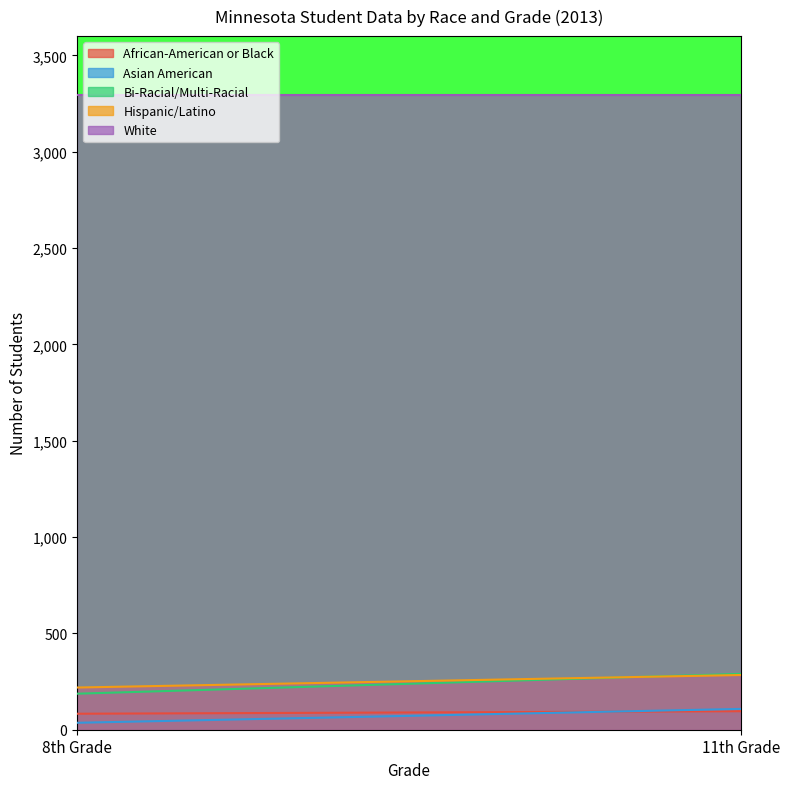

What is the total value across all series at 8th Grade?

3820